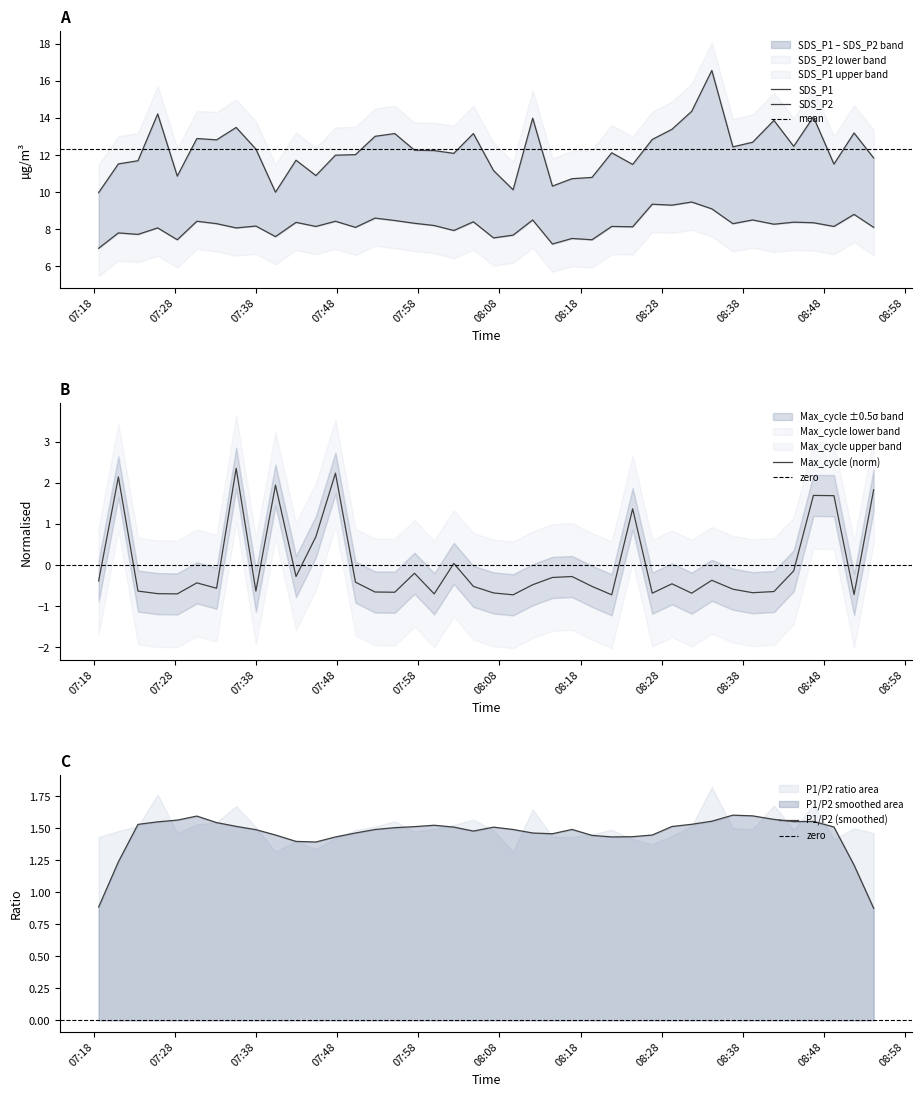

List the series in order of their peak value, lowest first.

Max_cycle, SDS_P2, SDS_P1